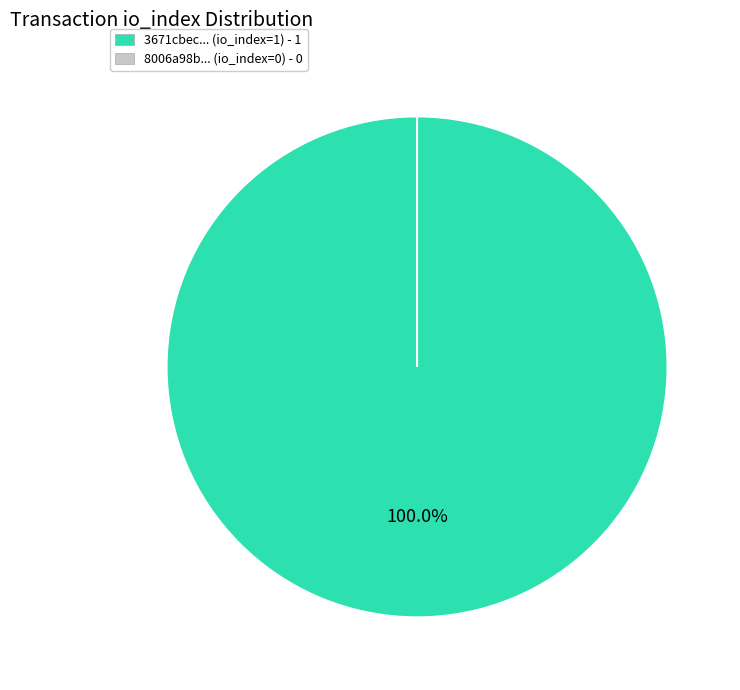

Count the number of slices in the pie.

2